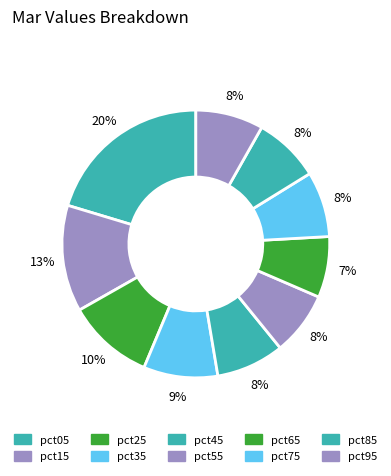

Count the number of slices in the pie.

10